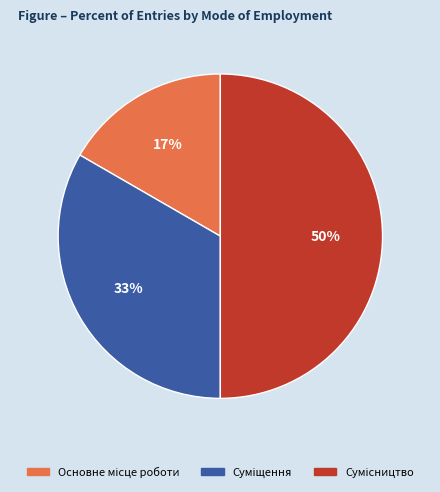

To the nearest percent, what is the average slice percentage?

33%